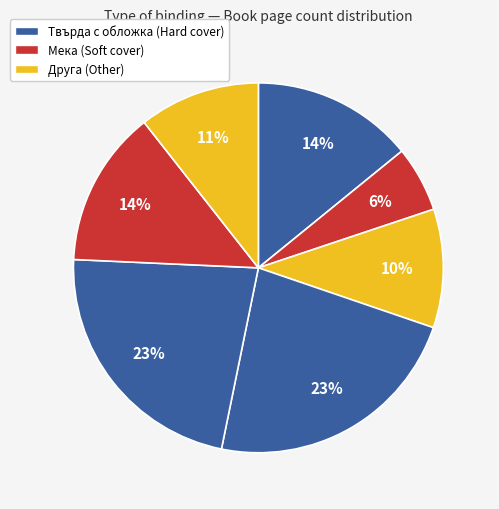

To the nearest percent, what is the difference between the largest and smallest slice percentages?

17%